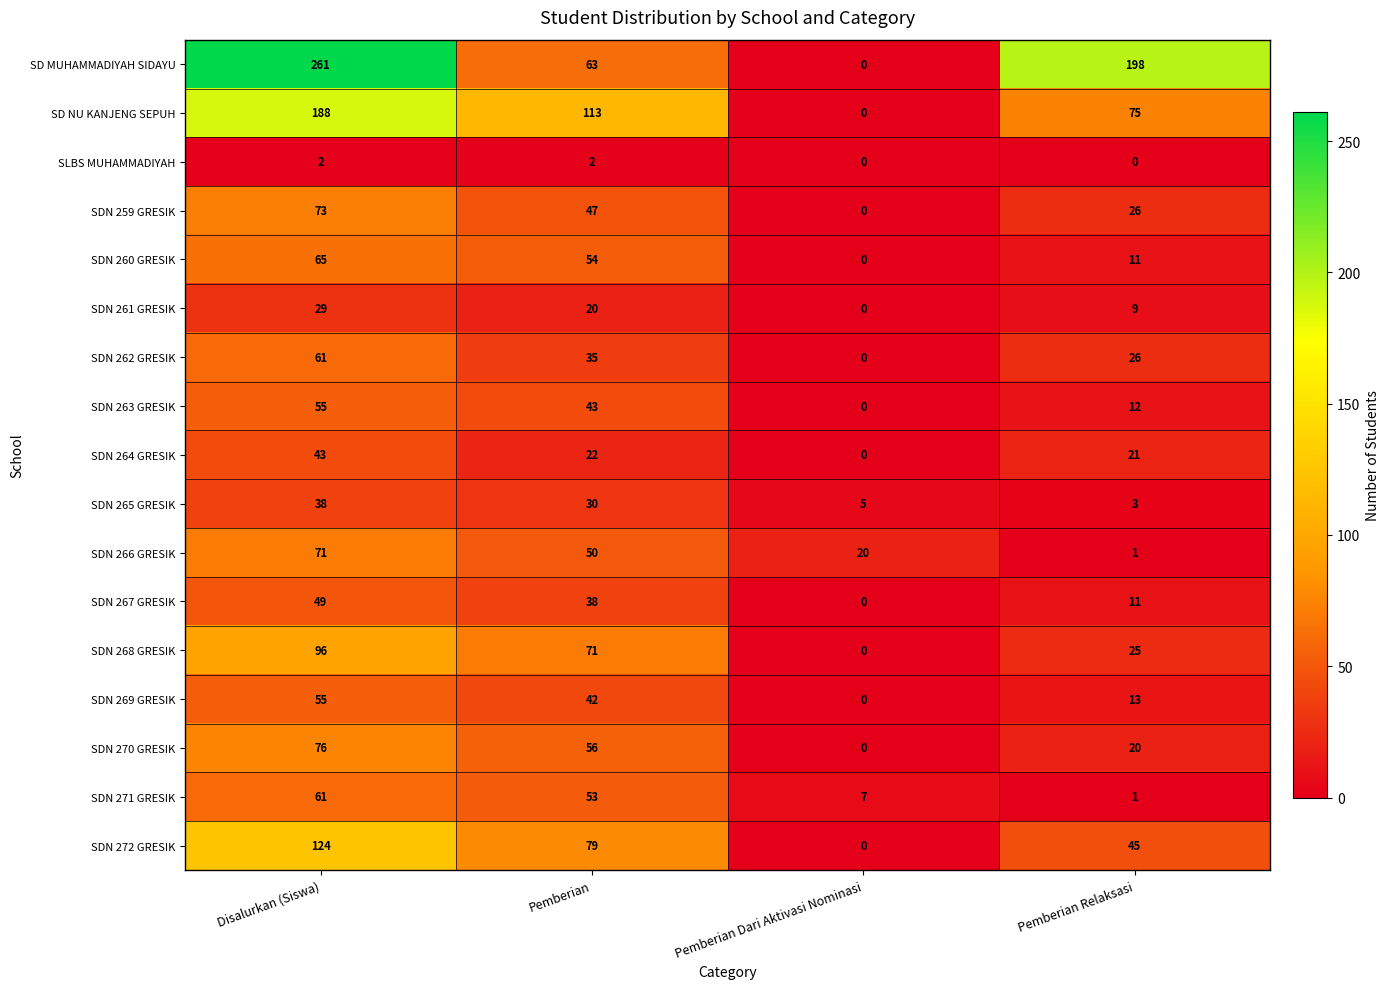

The SDN 271 GRESIK series shows 7 at Pemberian Dari Aktivasi Nominasi. True or false?

True